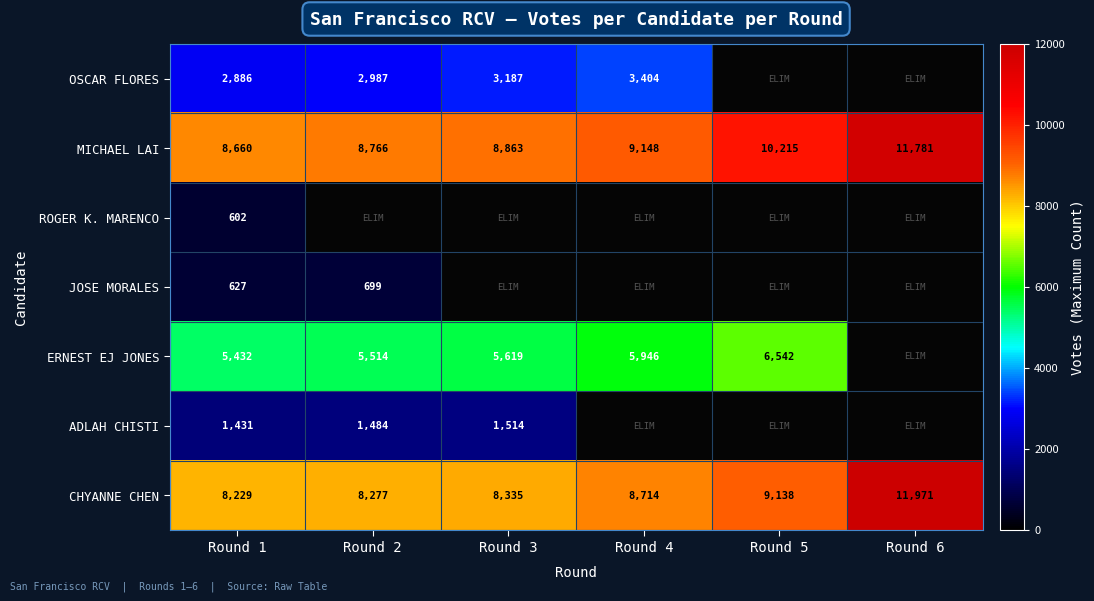

The CHYANNE CHEN series shows 8714 at Round 4. True or false?

True